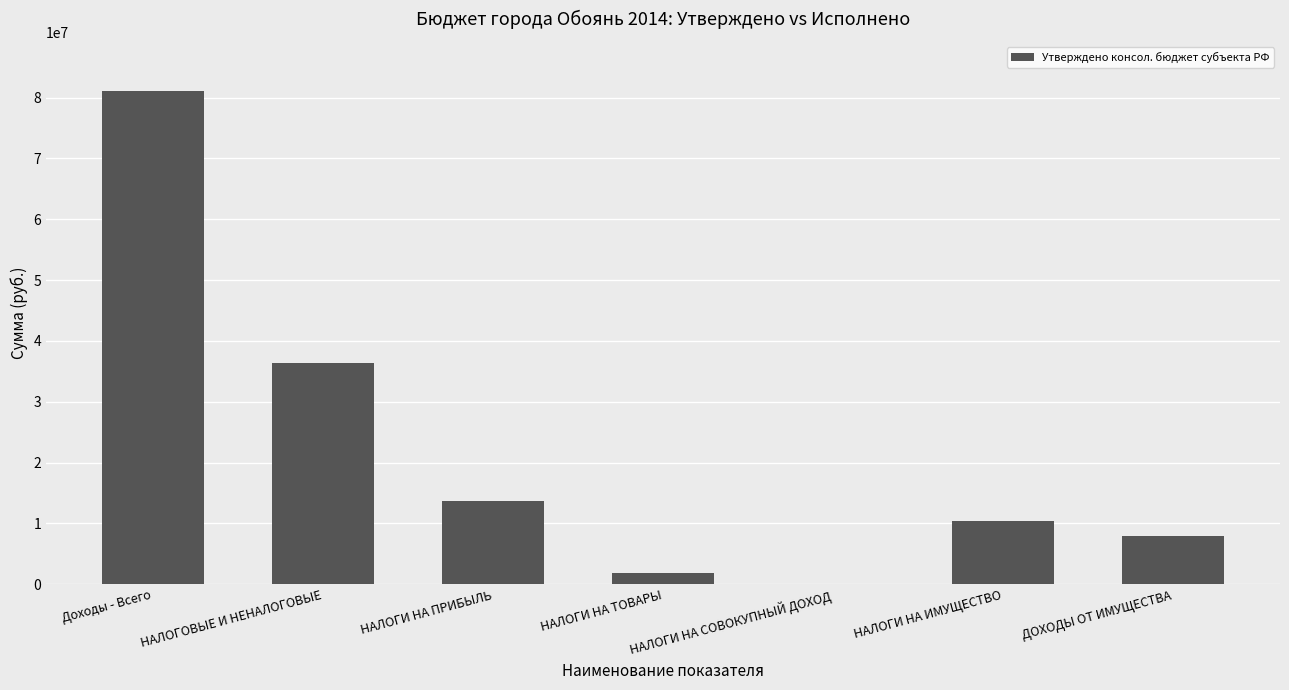

What is the approximate value at НАЛОГИ НА СОВОКУПНЫЙ ДОХОД, to the nearest 10?

14700